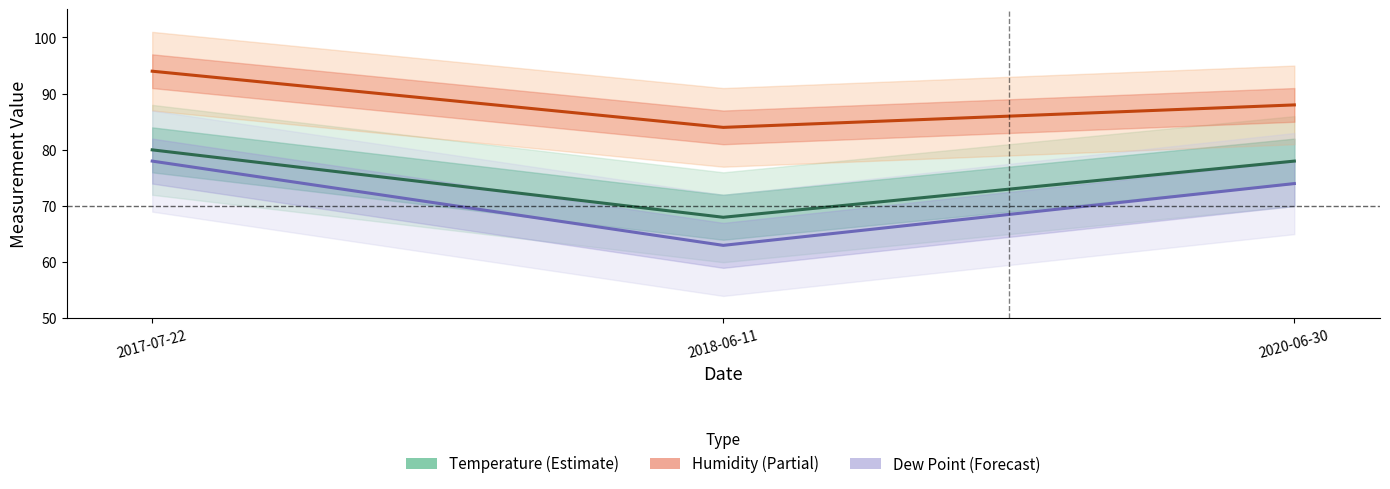

How many data points in Dew Point are less than 74?

1